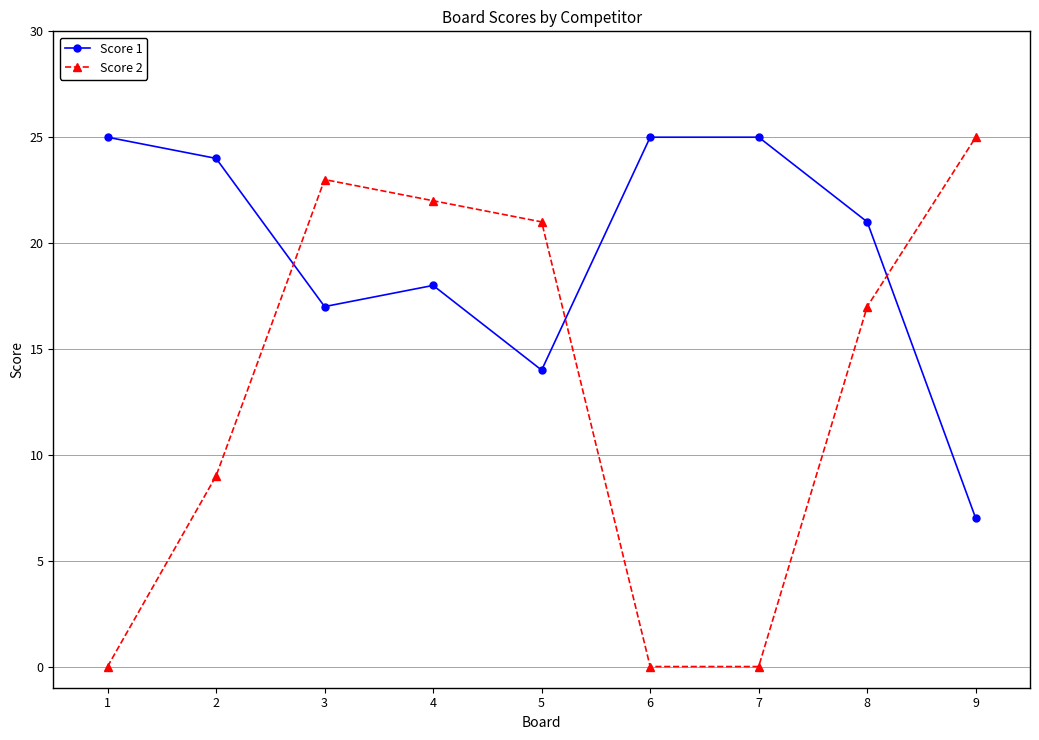

At which category does Score 1 reach its first local valley?

3